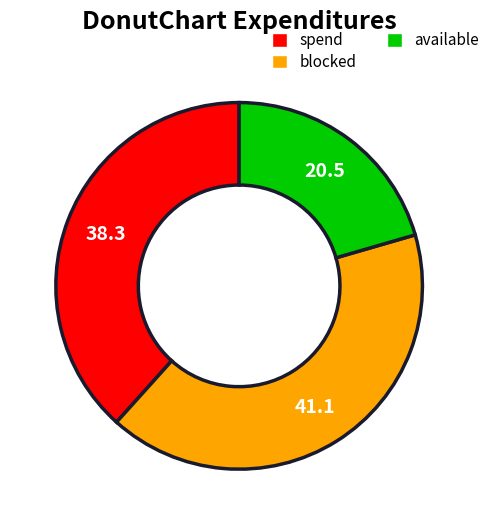

Is there a majority slice in this chart?

No